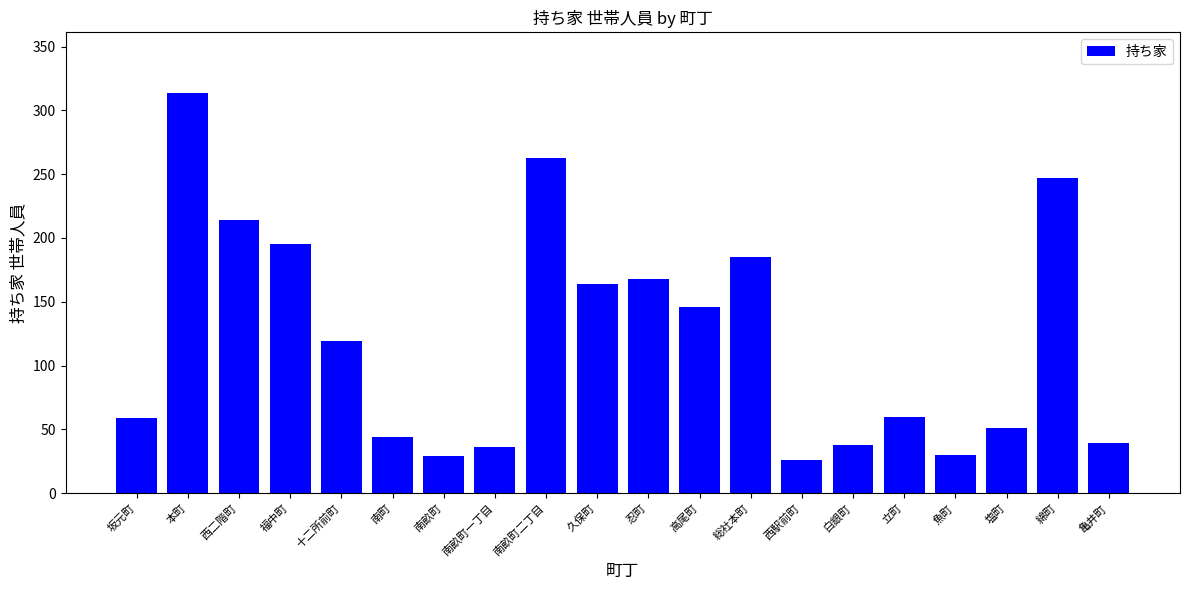

What is the label of the 19th bar from the left?

綿町